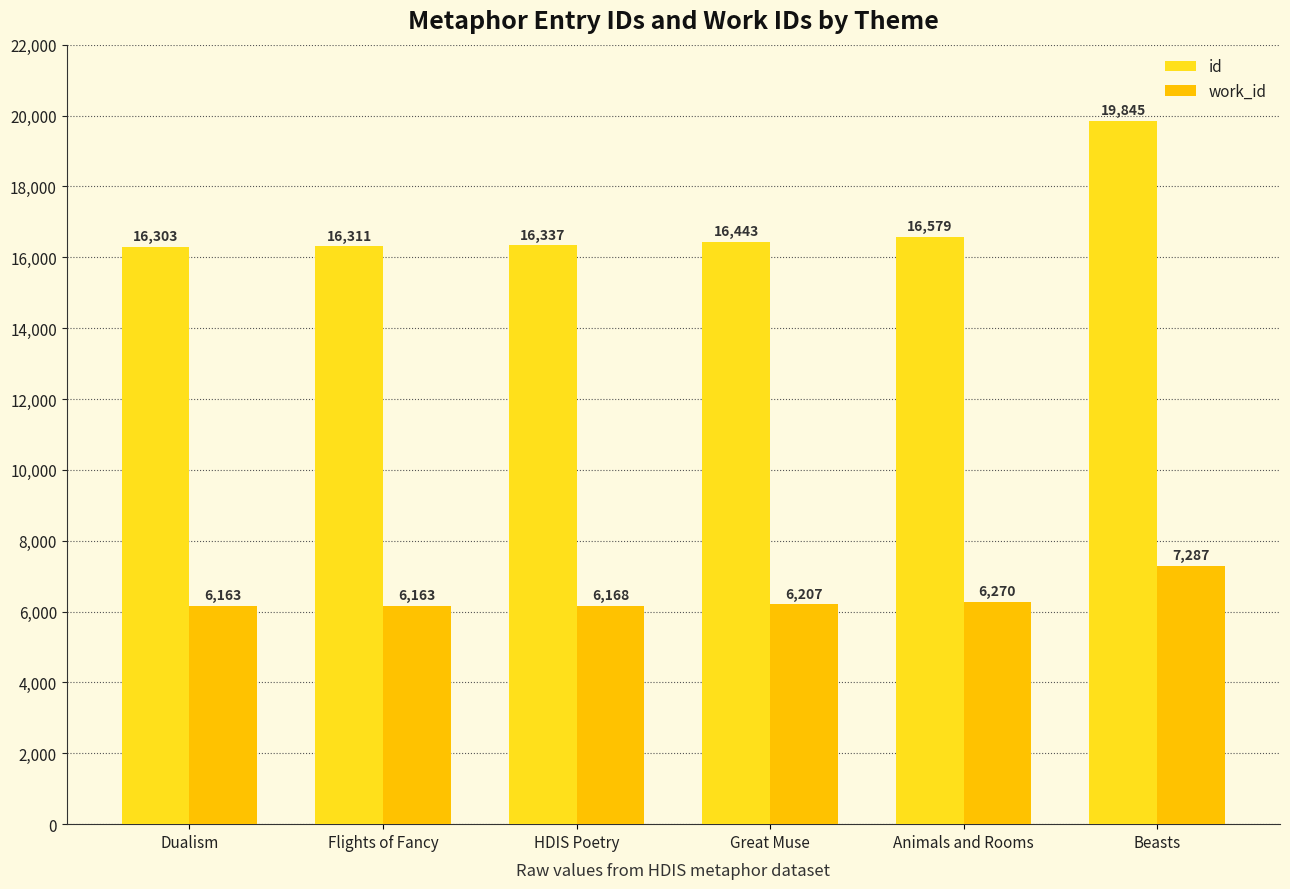

How many bars are there in total?

12